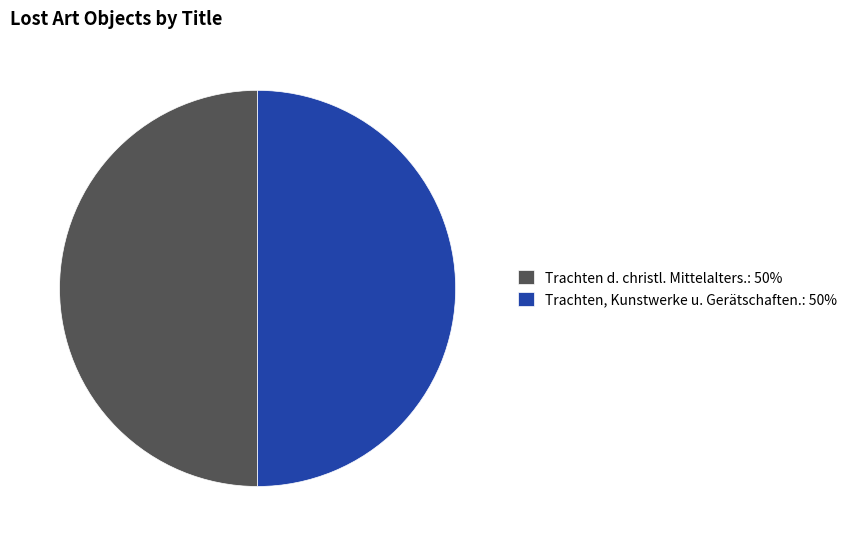

What is the ratio of the value at Trachten d. christl. Mittelalters. to the value at Trachten, Kunstwerke u. Gerätschaften.?

1.0